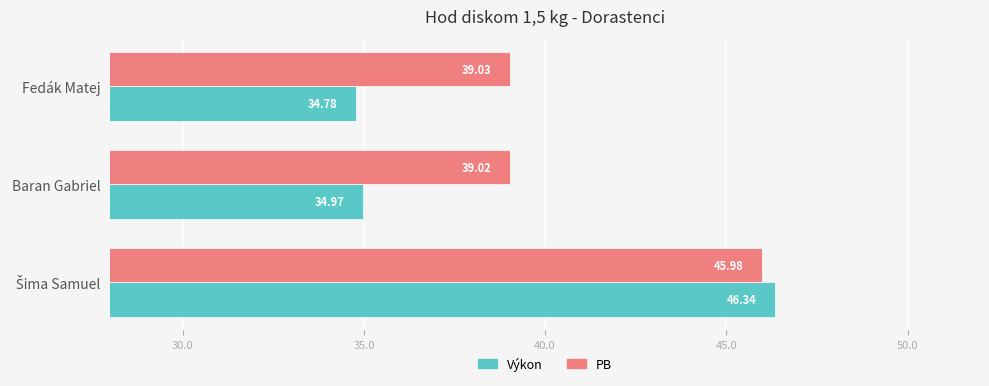

Which series has the largest total across all categories?

PB